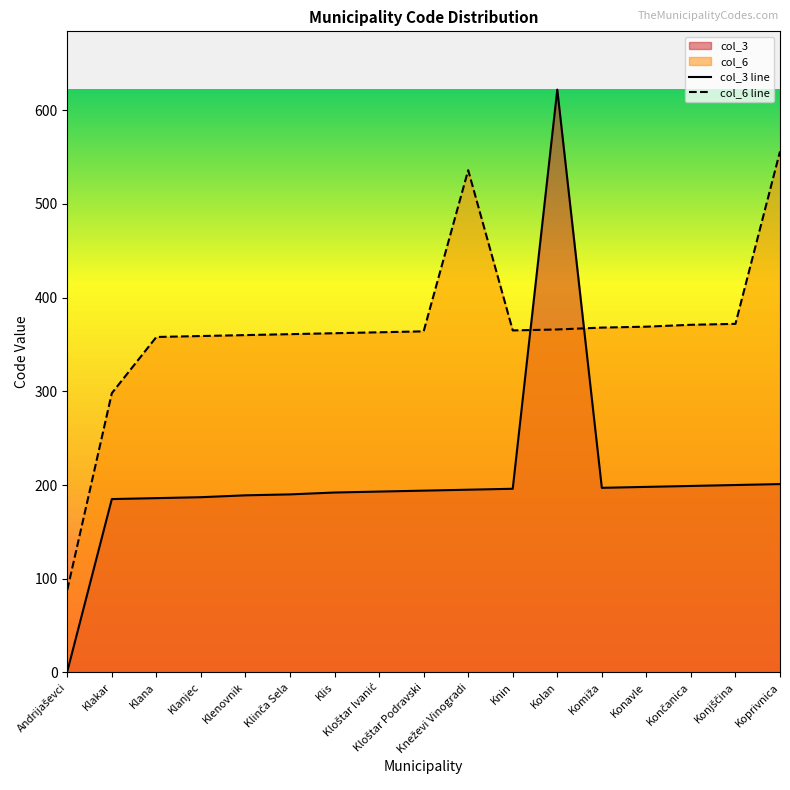

Rank the series at Klana from highest to lowest value.

col_6 line, col_3 line